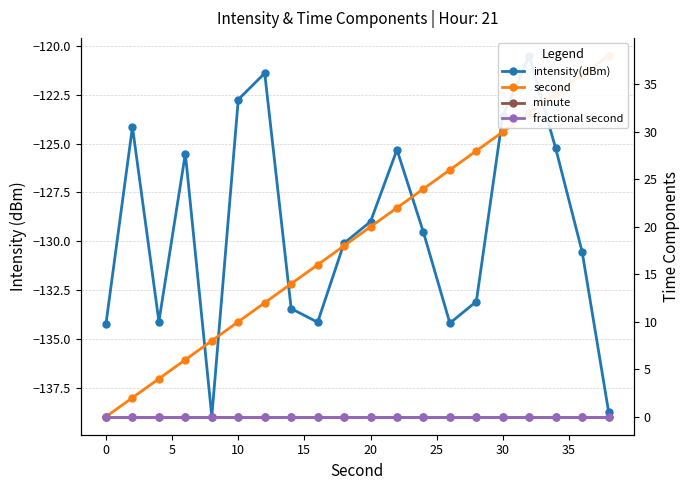

Is this an area chart (filled region under the line)?

No